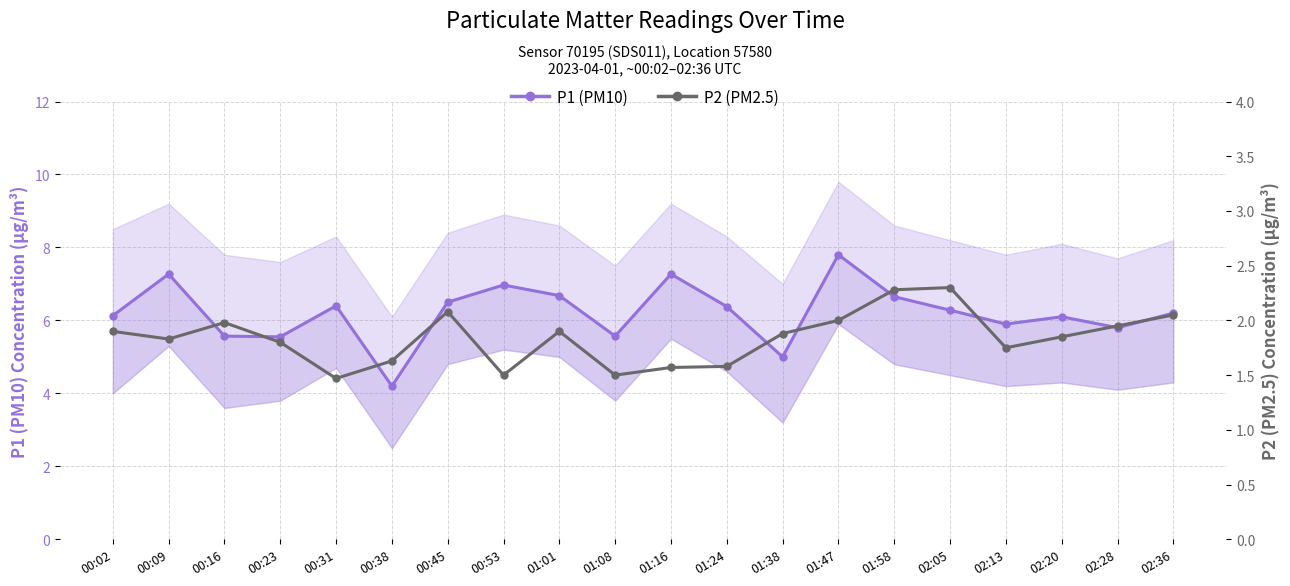

Reading left to right, what are all the values shown in this chart?

P1 (PM10): 00:02=6.1	00:09=7.3	00:16=5.6	00:23=5.5	00:31=6.4	00:38=4.2	00:45=6.5	00:53=7.0	01:01=6.7	01:08=5.6	01:16=7.3	01:24=6.4	01:38=5.0	01:47=7.8	01:58=6.7	02:05=6.3	02:13=5.9	02:20=6.1	02:28=5.8	02:36=6.2
P2 (PM2.5): 00:02=1.9	00:09=1.8	00:16=2.0	00:23=1.8	00:31=1.5	00:38=1.6	00:45=2.1	00:53=1.5	01:01=1.9	01:08=1.5	01:16=1.6	01:24=1.6	01:38=1.9	01:47=2.0	01:58=2.3	02:05=2.3	02:13=1.8	02:20=1.9	02:28=1.9	02:36=2.0